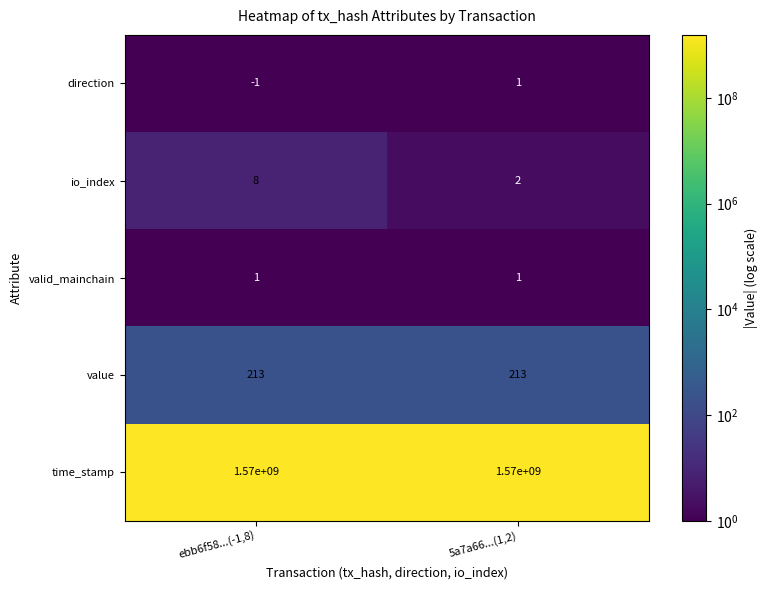

What is the greatest value displayed?

1570000000